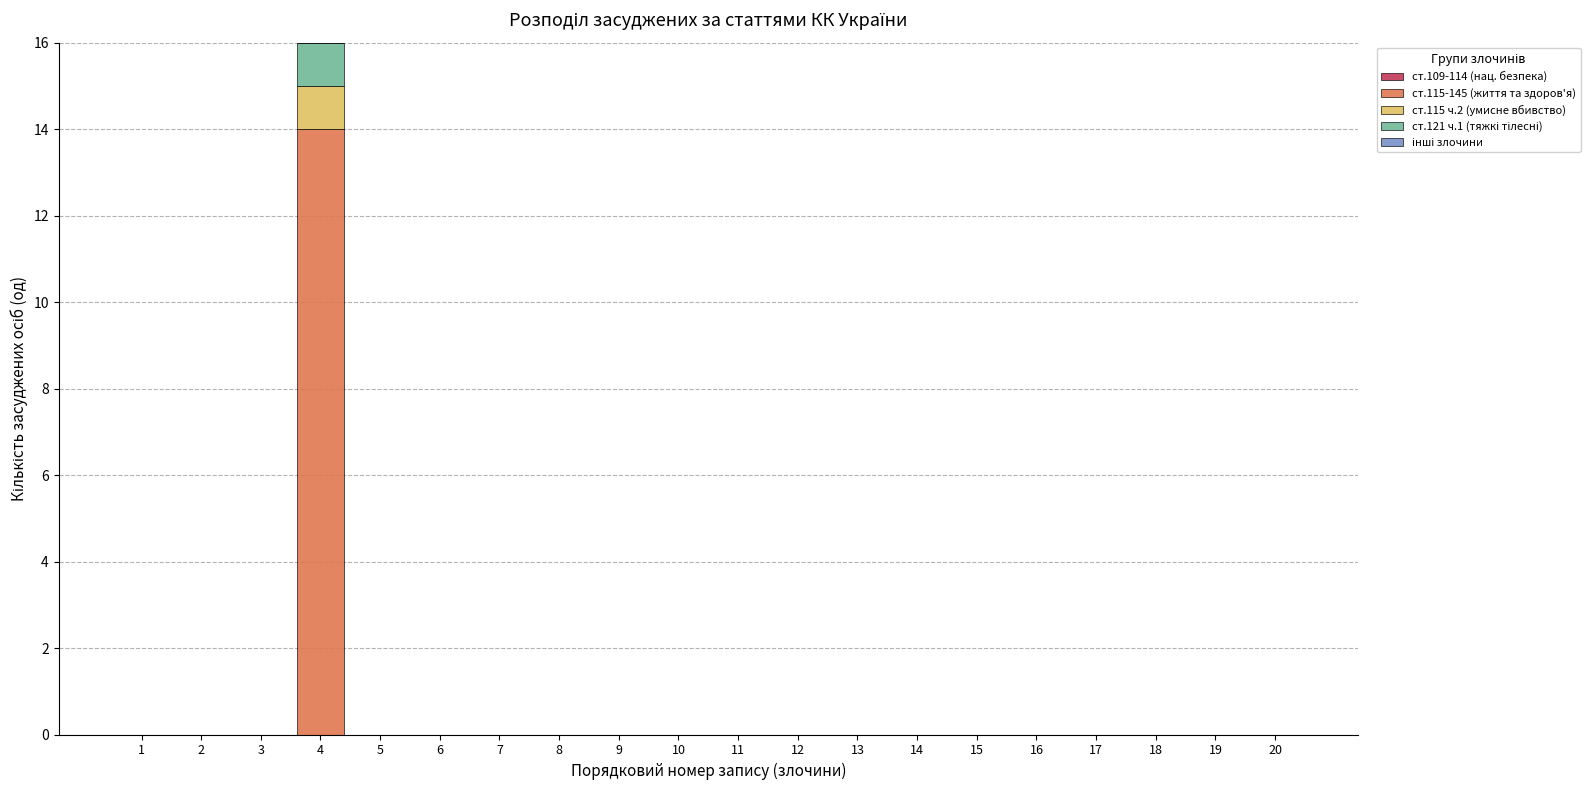

True or false: ст.115-145 (життя та здоров'я) has a value of 0 at 16.

True